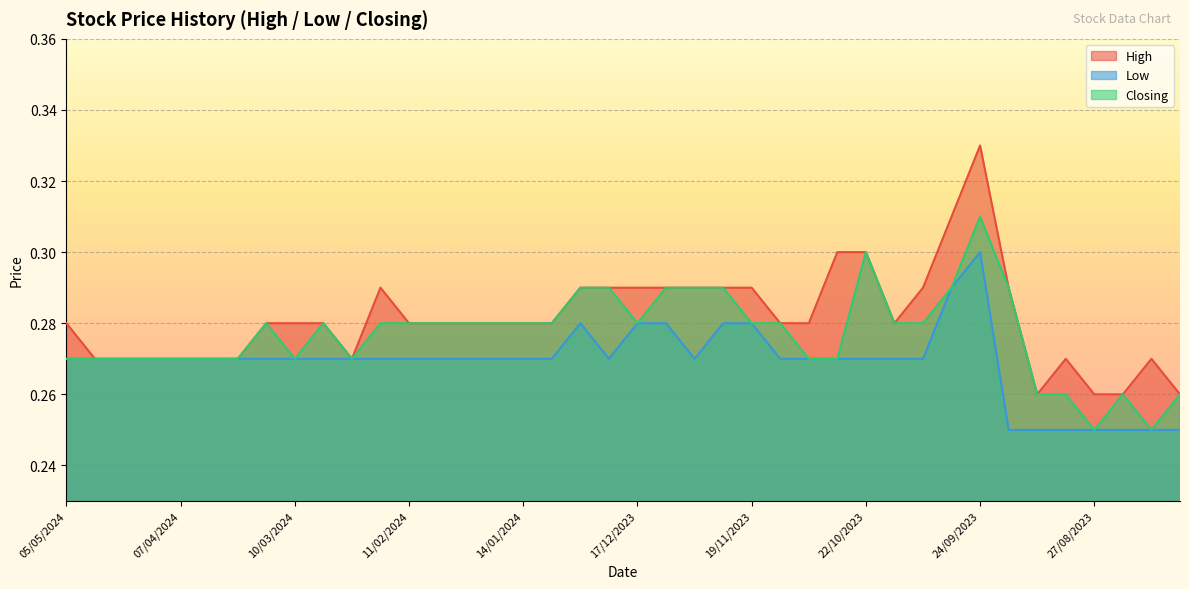

What are all the series names shown in the legend?

High, Low, Closing